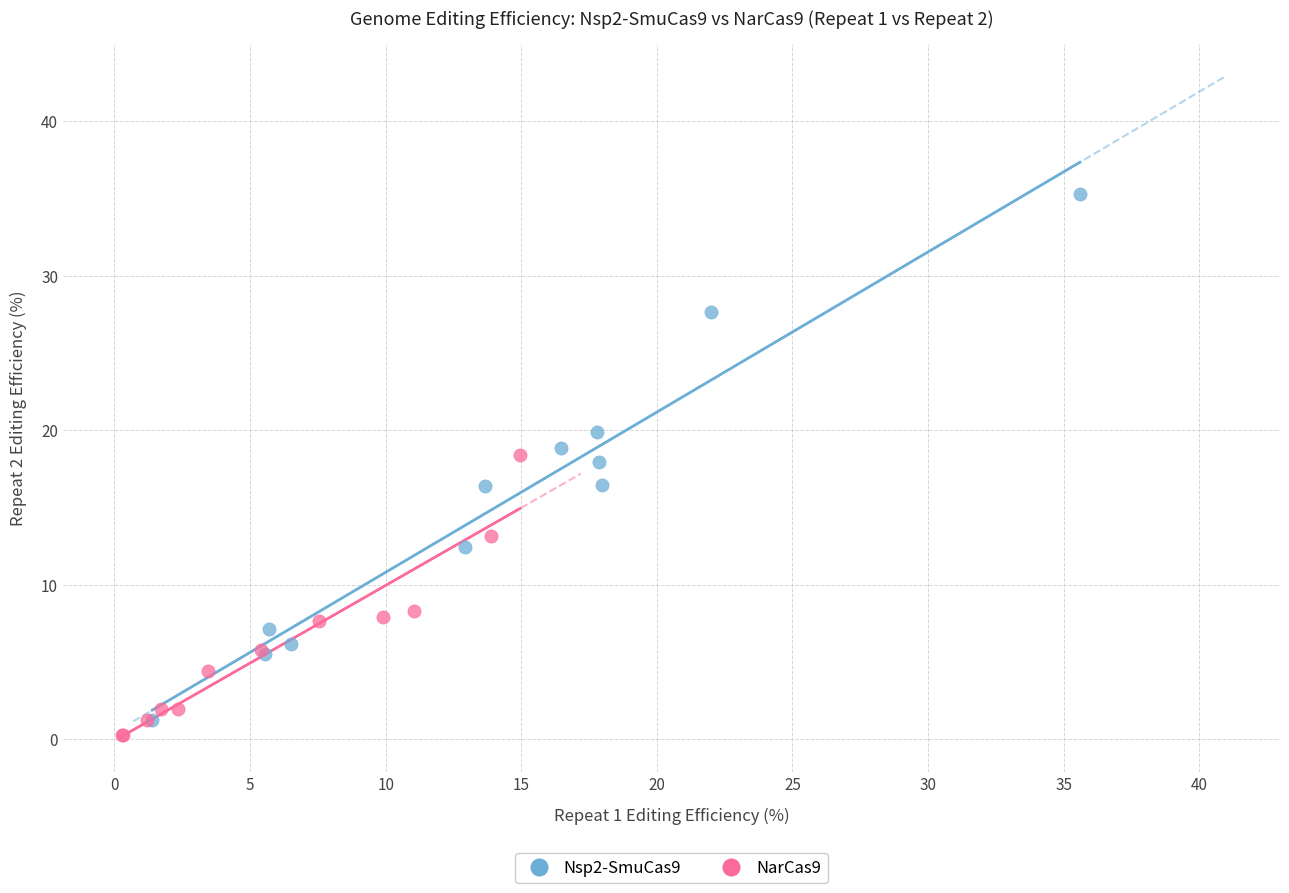

What are all the series names shown in the legend?

Nsp2-SmuCas9, NarCas9